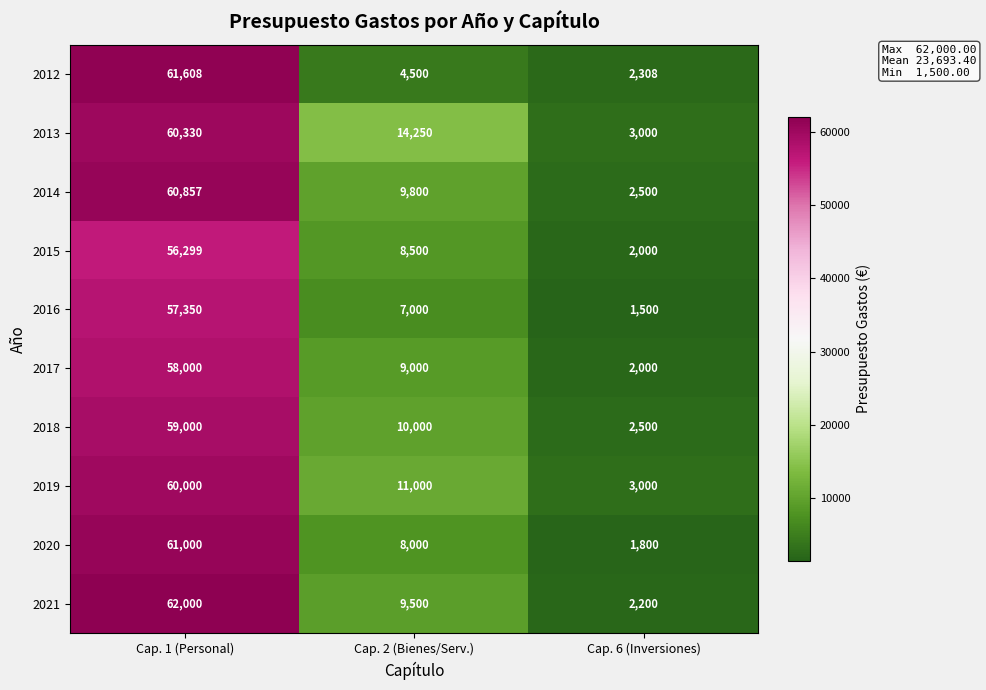

Which series changed the most between Cap. 1 (Personal) and Cap. 6 (Inversiones)?

2021